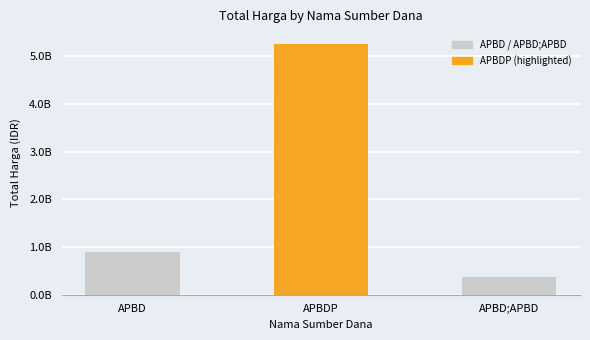

Rank the categories by value from highest to lowest.

APBDP, APBD, APBD;APBD